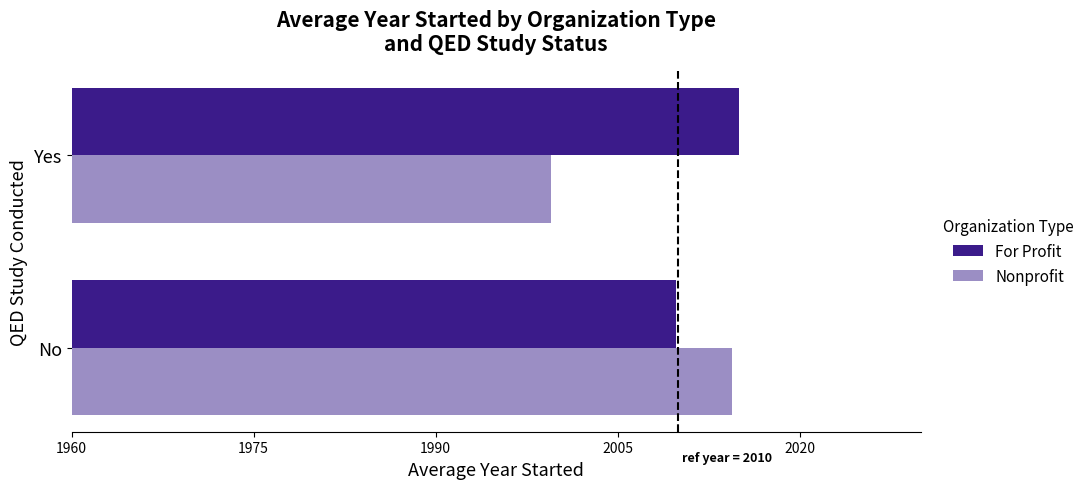

What is the minimum value for Nonprofit?

1999.5